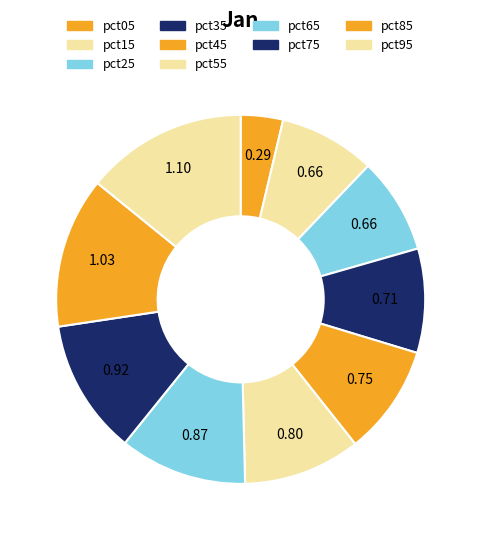

What percentage is the pct85 slice, to the nearest percent?

13%